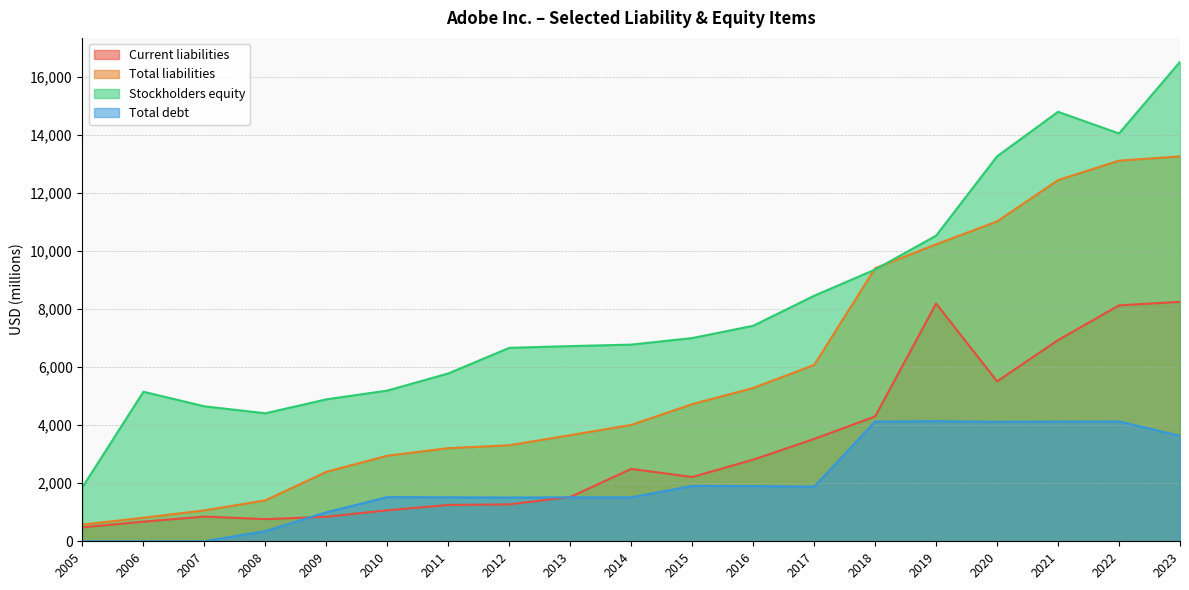

The Current liabilities series shows 852 at 2007. True or false?

True